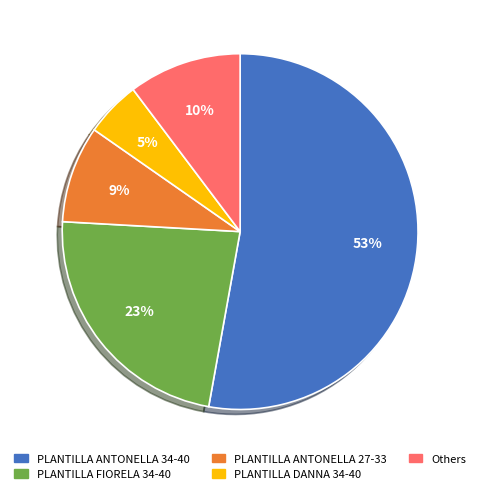

The PLANTILLA ANTONELLA 34-40 slice represents 44% of the pie. True or false?

False